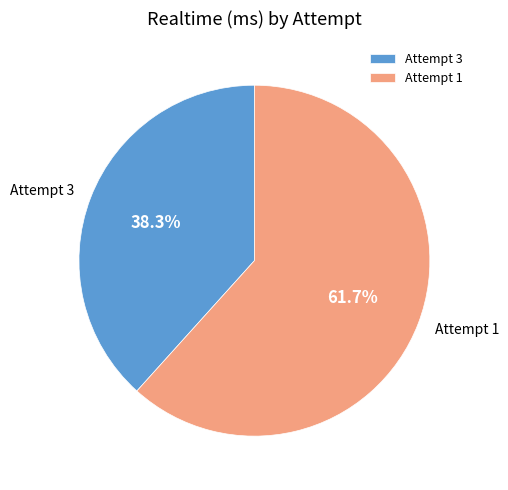

Which slice is the smallest?

Attempt 3